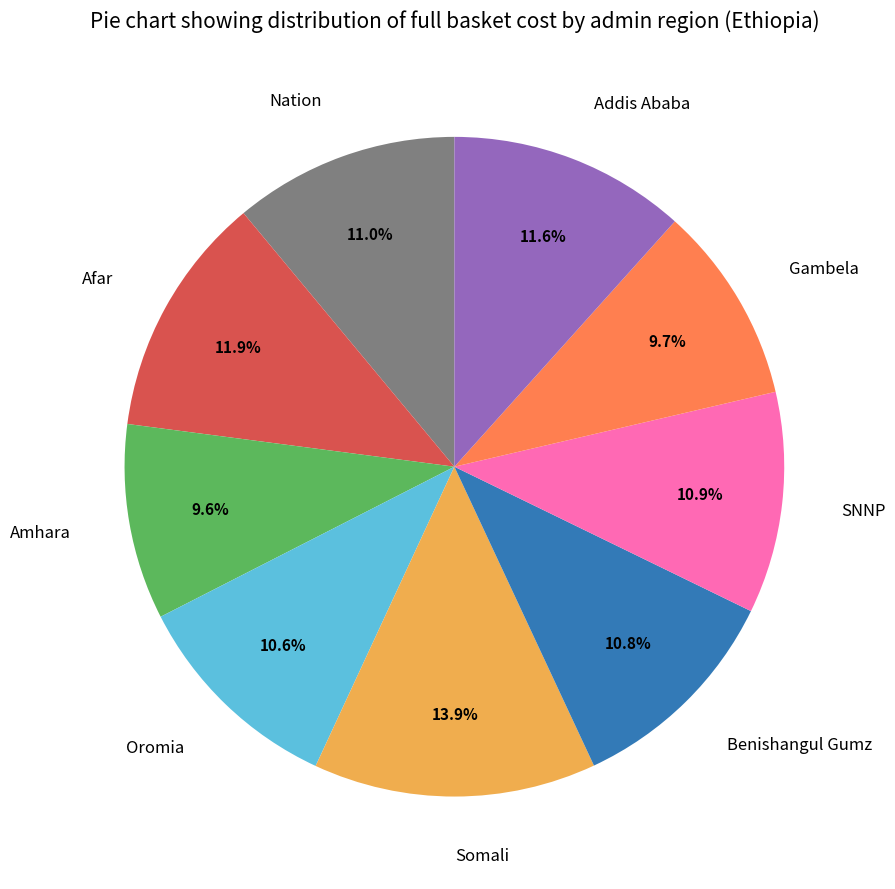

Does Afar account for over 50% of the chart?

No